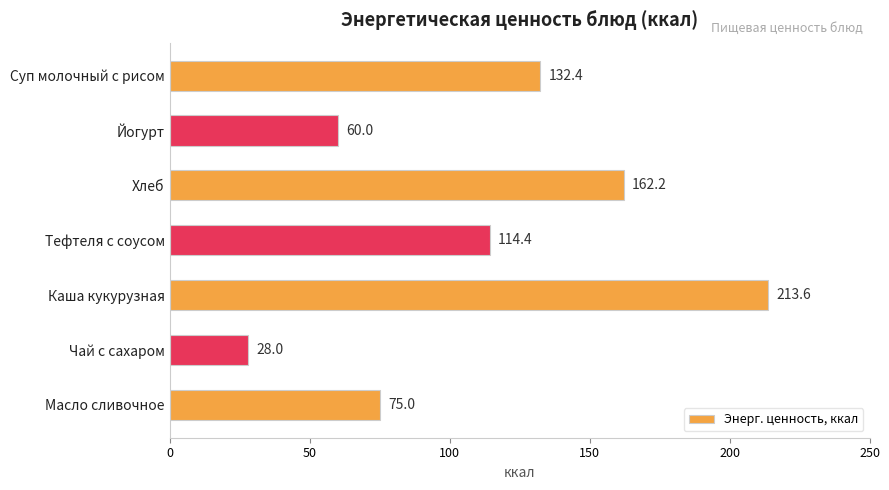

How many values exceed 114?

4